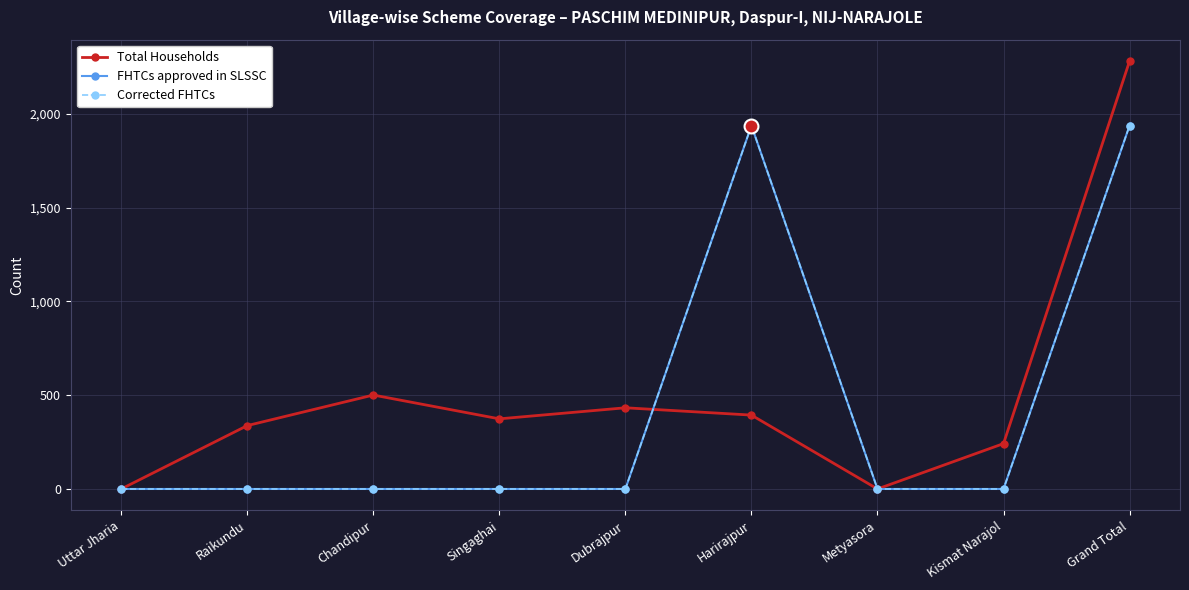

Where does the Total Households series first go above 374?

Chandipur